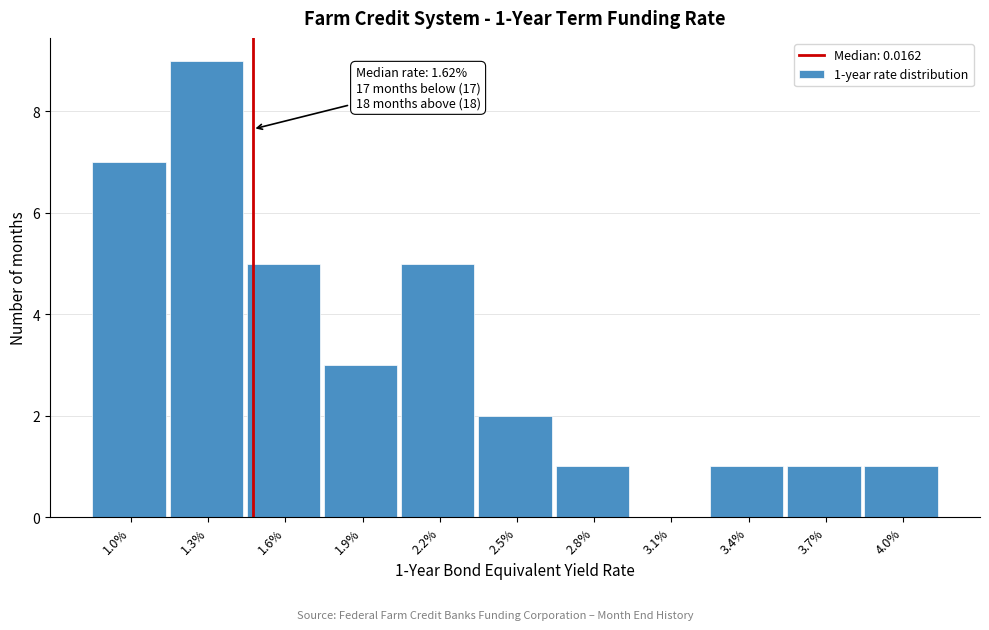

Reading right to left, list all the values displayed in this chart.

4.0%=1	3.7%=1	3.4%=1	3.1%=0	2.8%=1	2.5%=2	2.2%=5	1.9%=3	1.6%=5	1.3%=9	1.0%=7